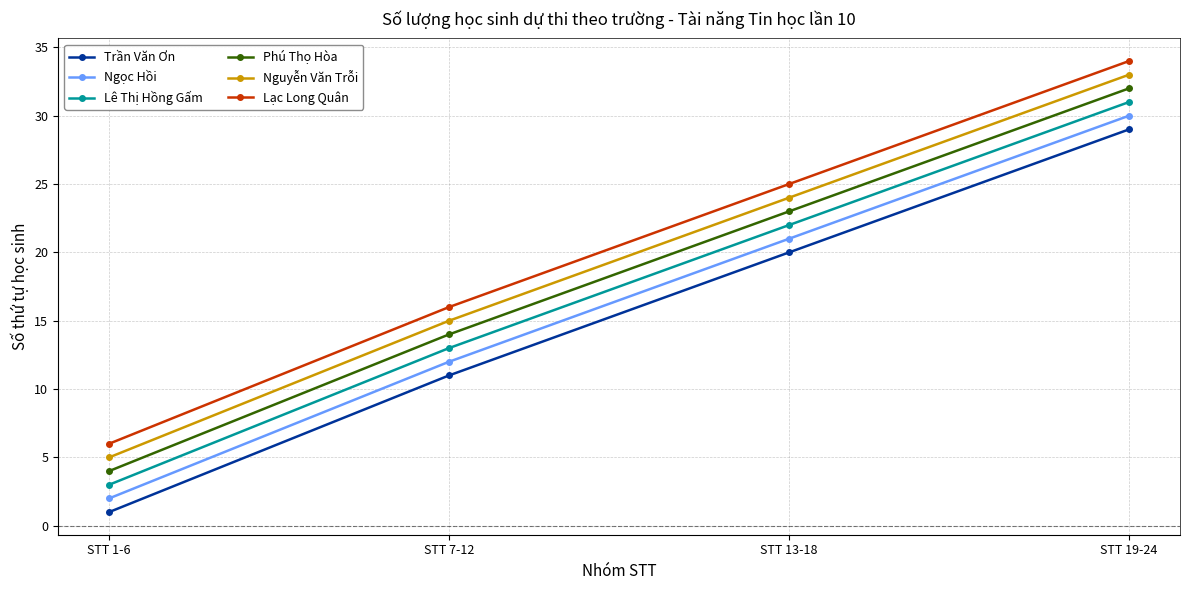

What value does the Lê Thị Hồng Gấm series have at STT 19-24?

31